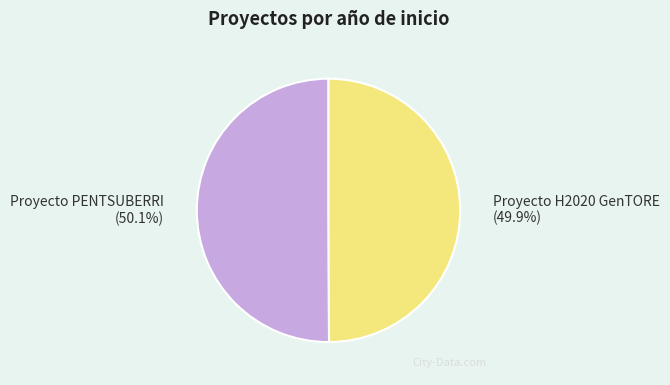

Count the number of slices in the pie.

2